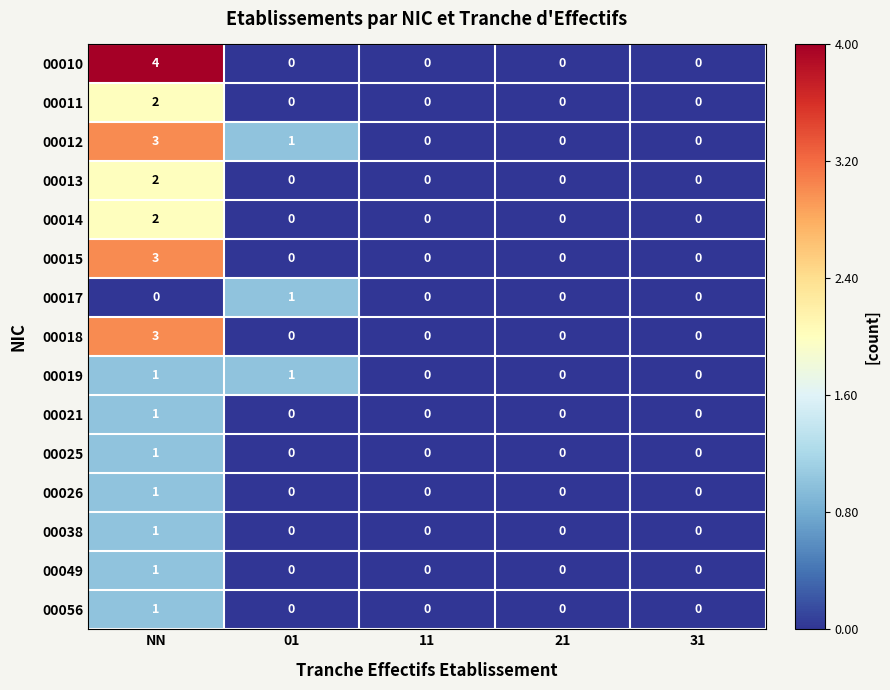

Count the 00015 values in the range 0 to 1.

4